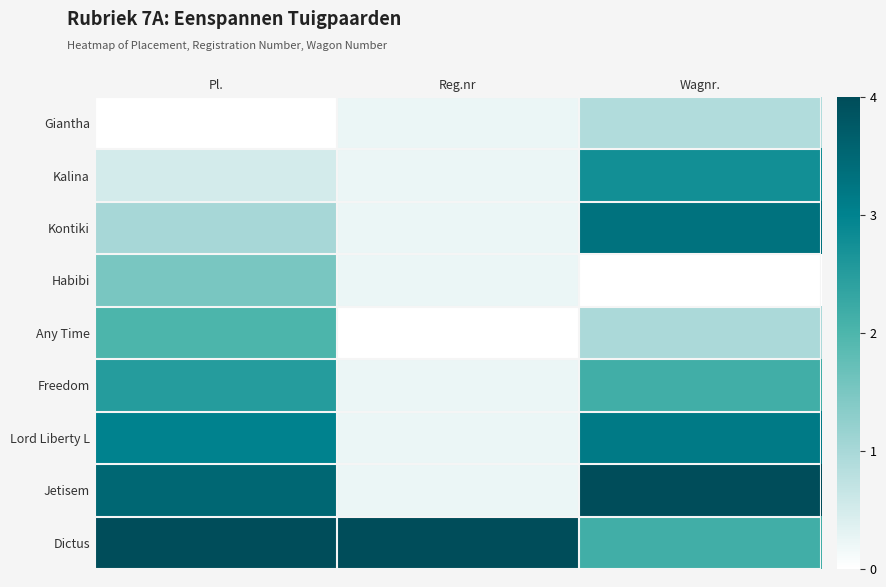

Reading left to right, transcribe all the data shown in this chart.

Giantha: Pl.=0.0	Reg.nr=0.2	Wagnr.=0.9
Kalina: Pl.=0.5	Reg.nr=0.2	Wagnr.=2.8
Kontiki: Pl.=1.0	Reg.nr=0.2	Wagnr.=3.3
Habibi: Pl.=1.5	Reg.nr=0.2	Wagnr.=0.0
Any Time: Pl.=2.0	Reg.nr=0.0	Wagnr.=1.0
Freedom: Pl.=2.5	Reg.nr=0.2	Wagnr.=2.1
Lord Liberty L: Pl.=3.0	Reg.nr=0.2	Wagnr.=3.1
Jetisem: Pl.=3.5	Reg.nr=0.2	Wagnr.=4.0
Dictus: Pl.=4.0	Reg.nr=4.0	Wagnr.=2.1